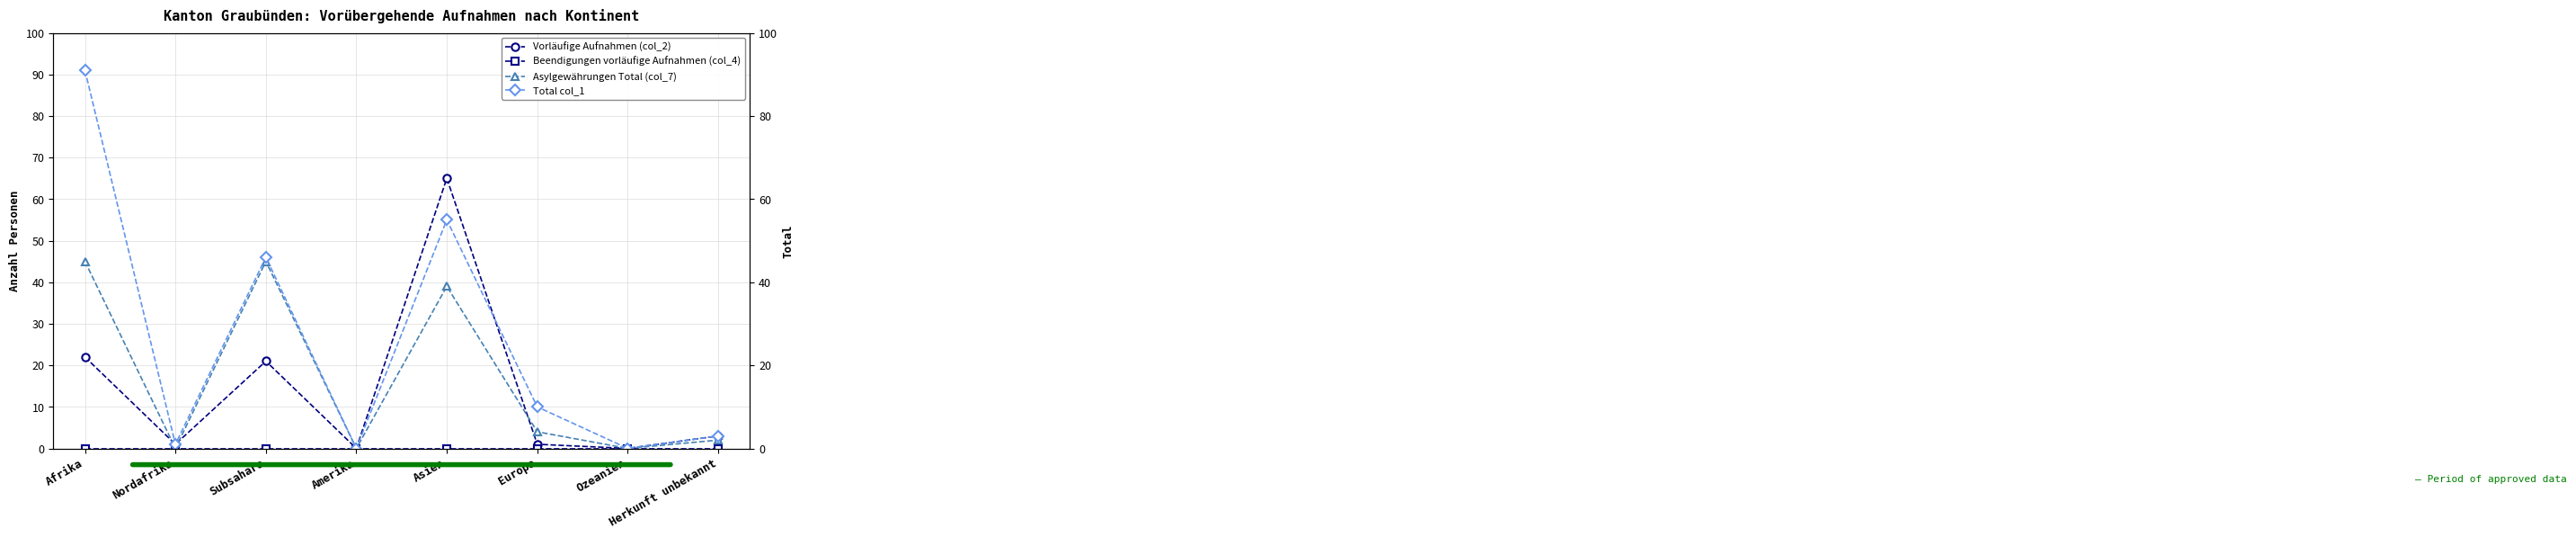

Which has a higher value, Amerika or Asien?

Asien